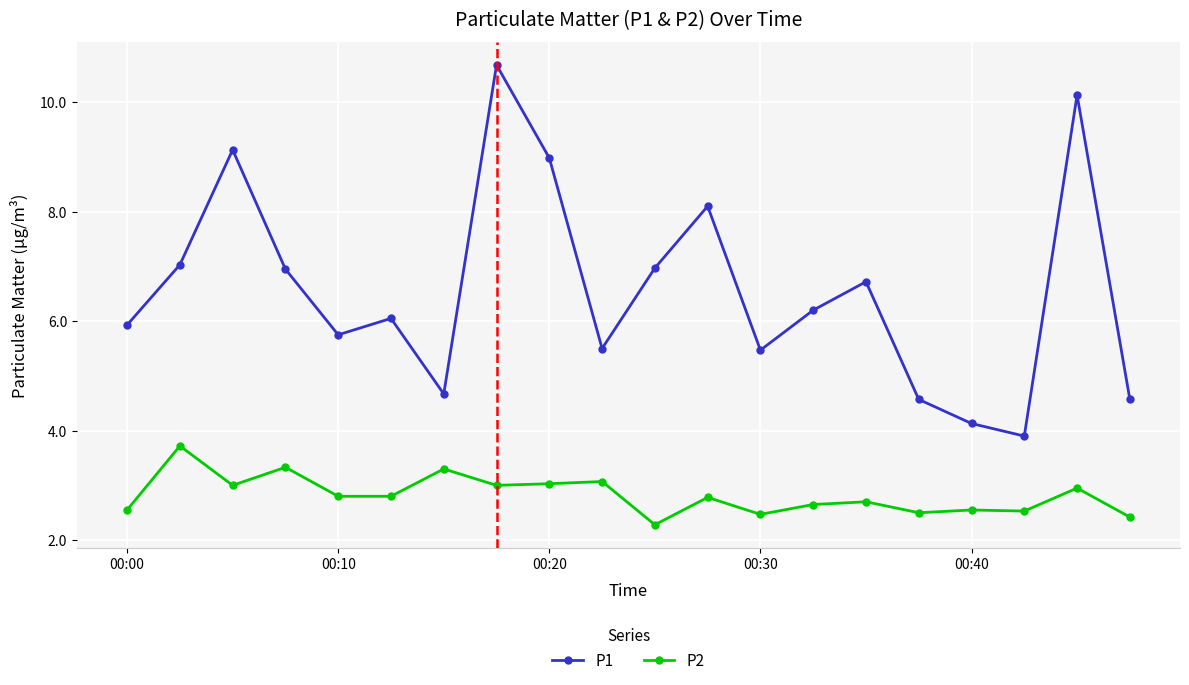

True or false: P1 has more than 0 points higher than both neighbors.

True